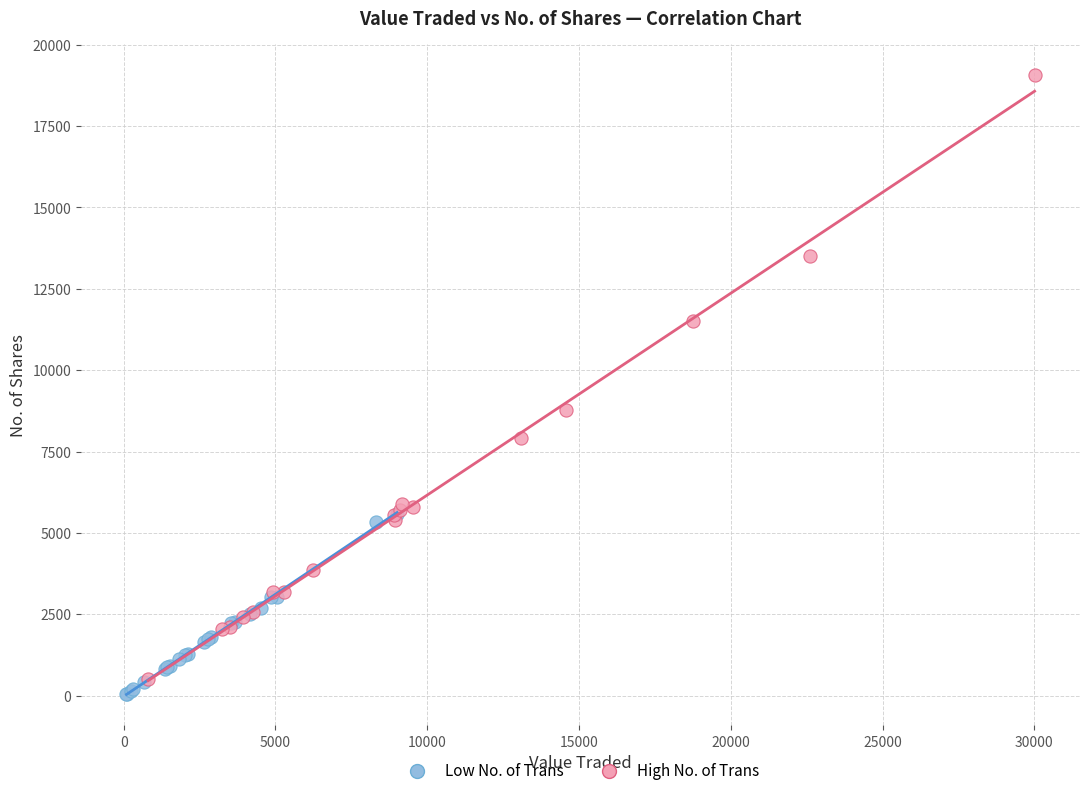

Which series contains the highest Y value?

High No. of Trans